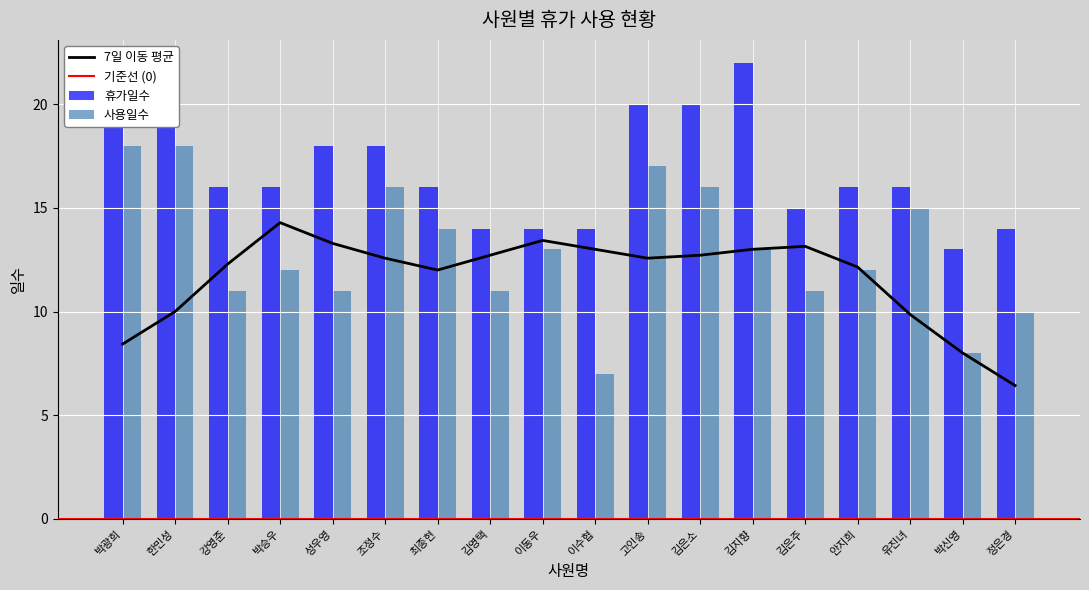

List the labels in order of 휴가일수 value, smallest first.

박신영, 김영택, 이동우, 이수협, 정은경, 김은주, 강영준, 박승우, 최종현, 안지희, 유진녀, 성우영, 조정수, 박광희, 한민성, 고인송, 김은소, 김지향